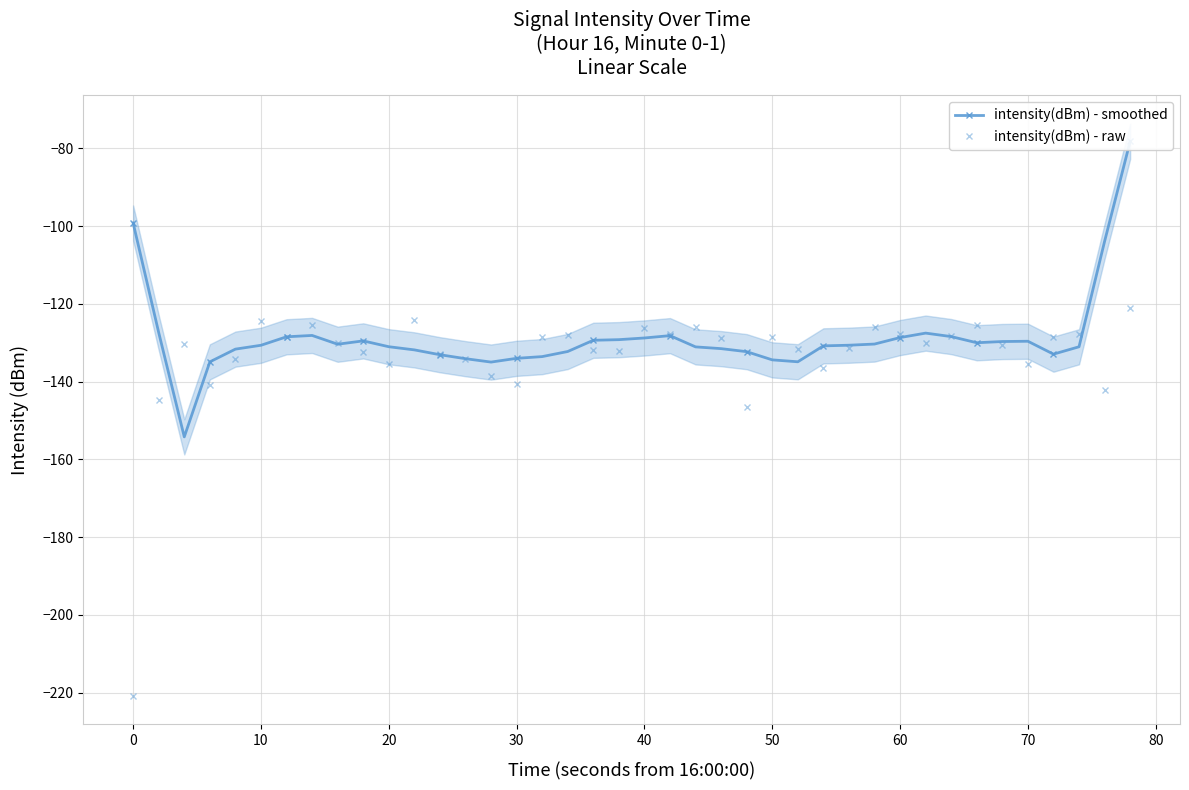

After their last crossing, which series has the higher values: intensity(dBm) - smoothed or intensity(dBm) - raw?

intensity(dBm) - smoothed